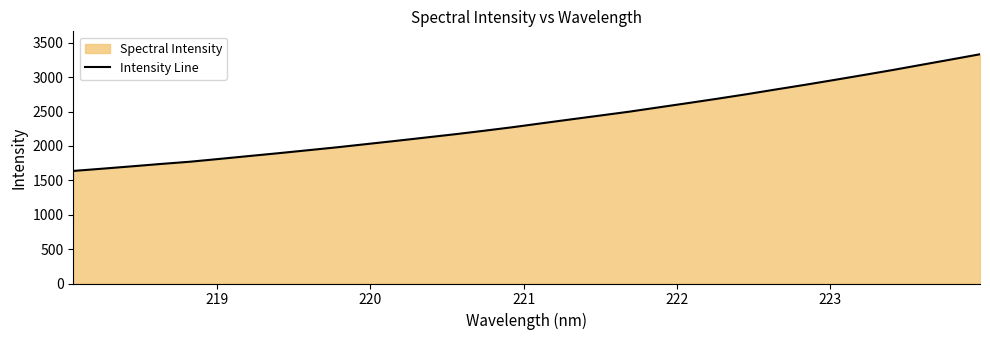

What is the maximum value shown in the chart?

3332.0